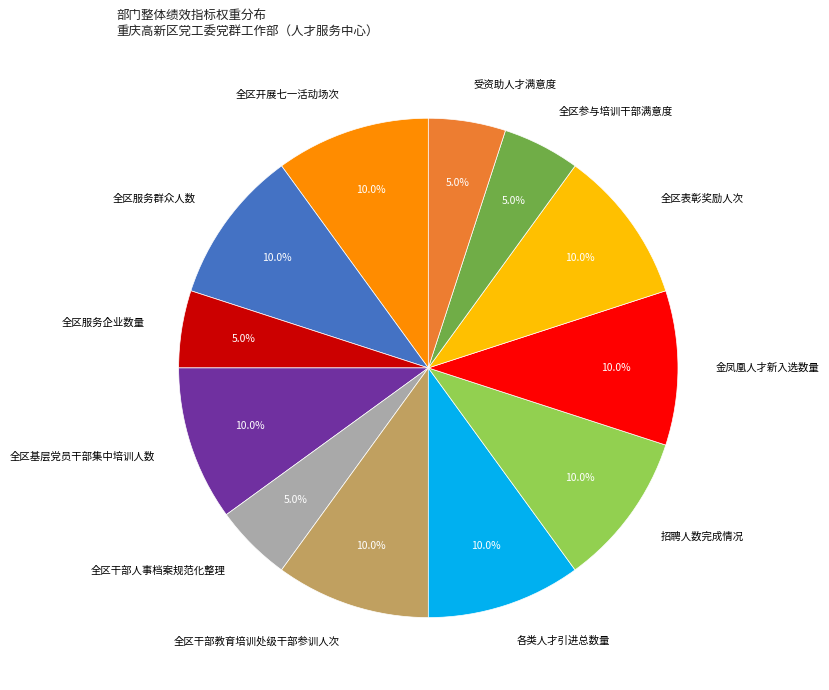

Does 全区服务企业数量 account for over 50% of the chart?

No